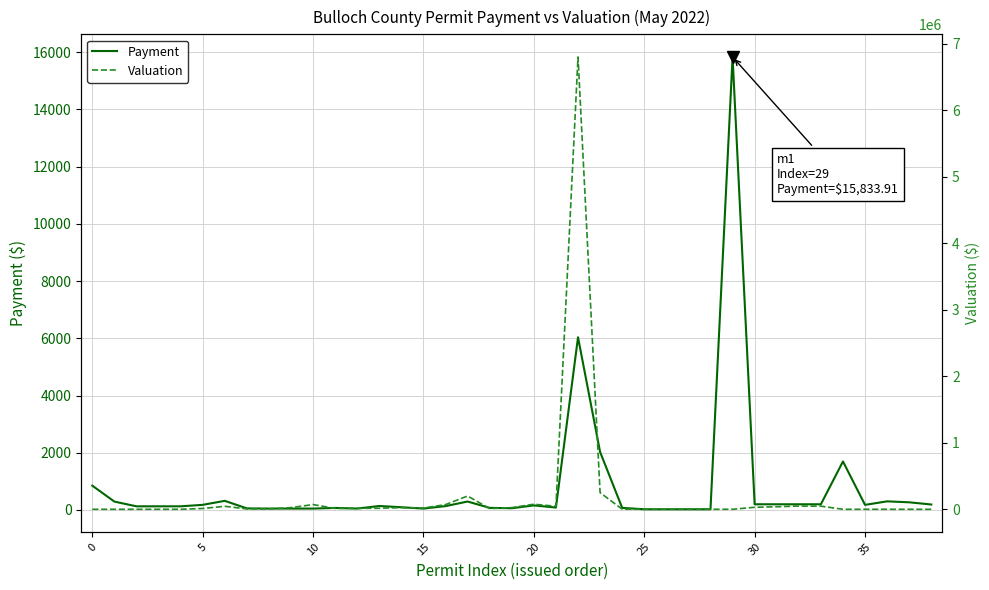

Which category has the highest value across all series?

22